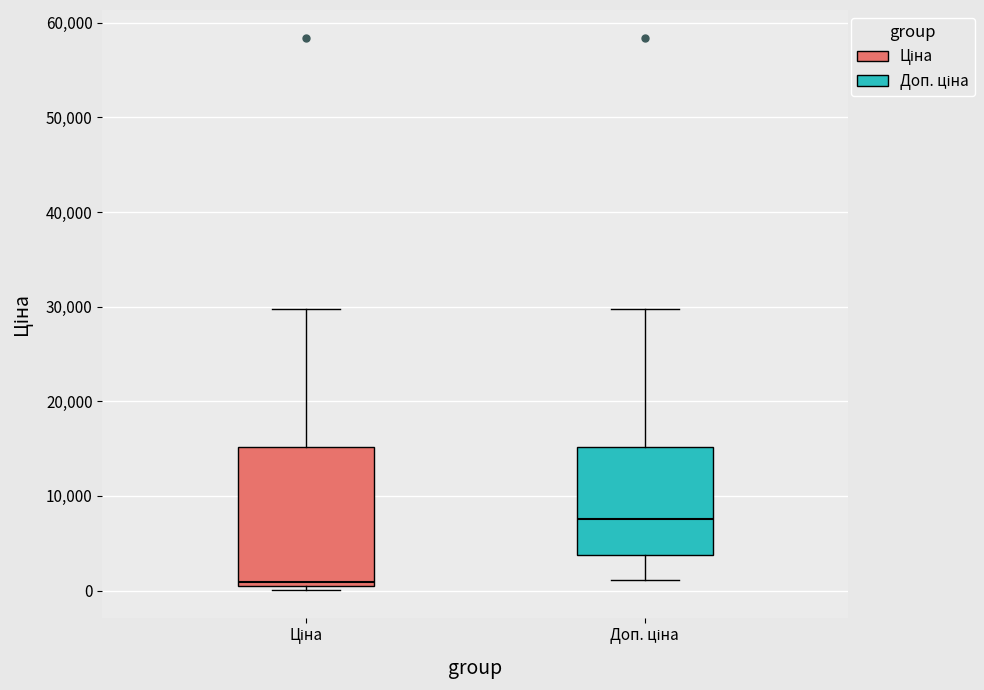

Reading left to right, read every box against the y-axis: the position of its median line, the range the box covers, and the ends of its whiskers. The values are not printed on the chart, so give them approximately, as read against the axis.

Ціна: median 1000, box 0 to 15000, whiskers 0 (just below the box's lower edge) to 30000
Доп. ціна: median 8000, box 4000 to 15000, whiskers 1000 to 30000